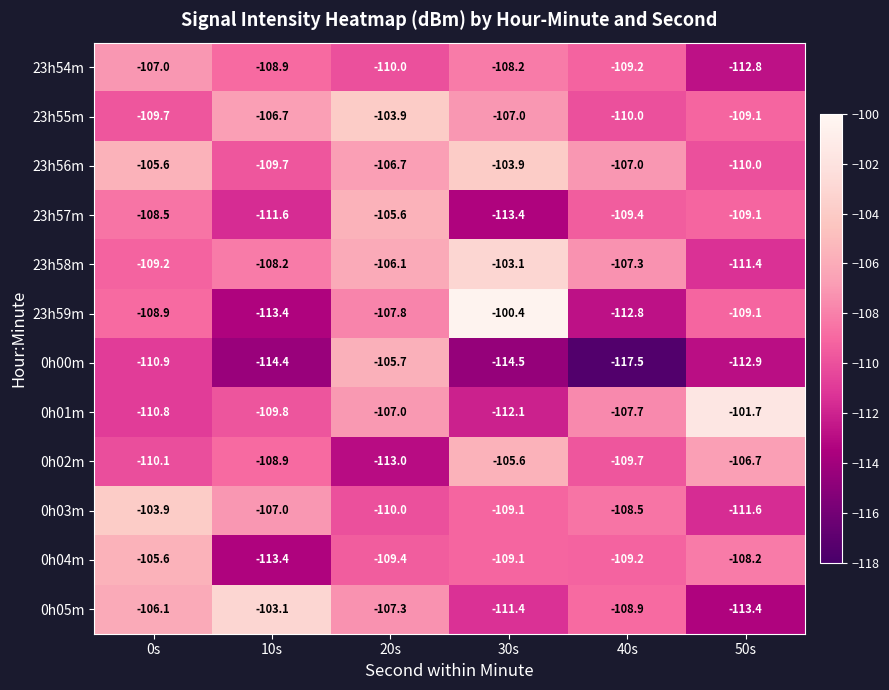

What value does the 0h05m series have at 50s?

-113.4